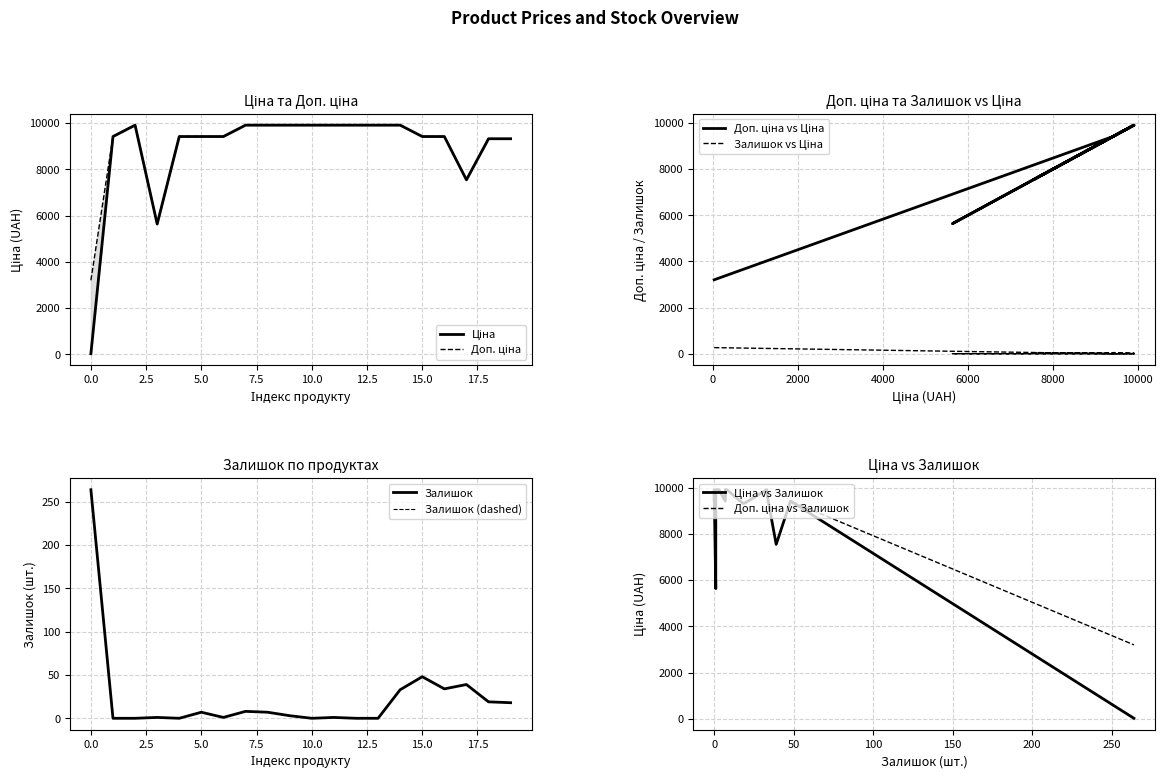

What is the difference between the second highest and minimum values in the Залишок series?

48.0